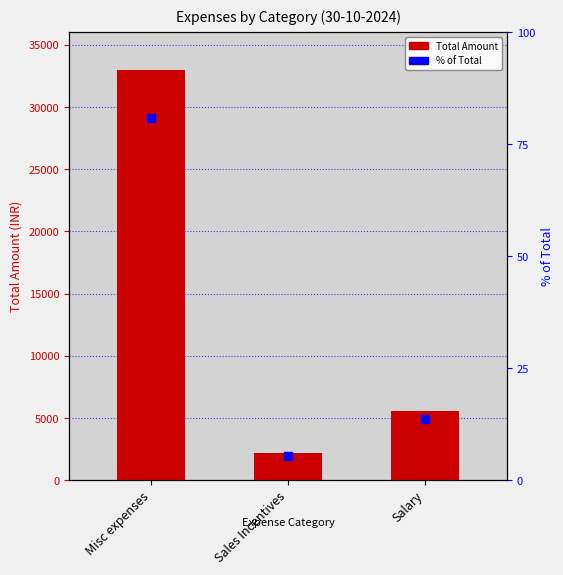

Which series contains the highest Y value?

Total Amount